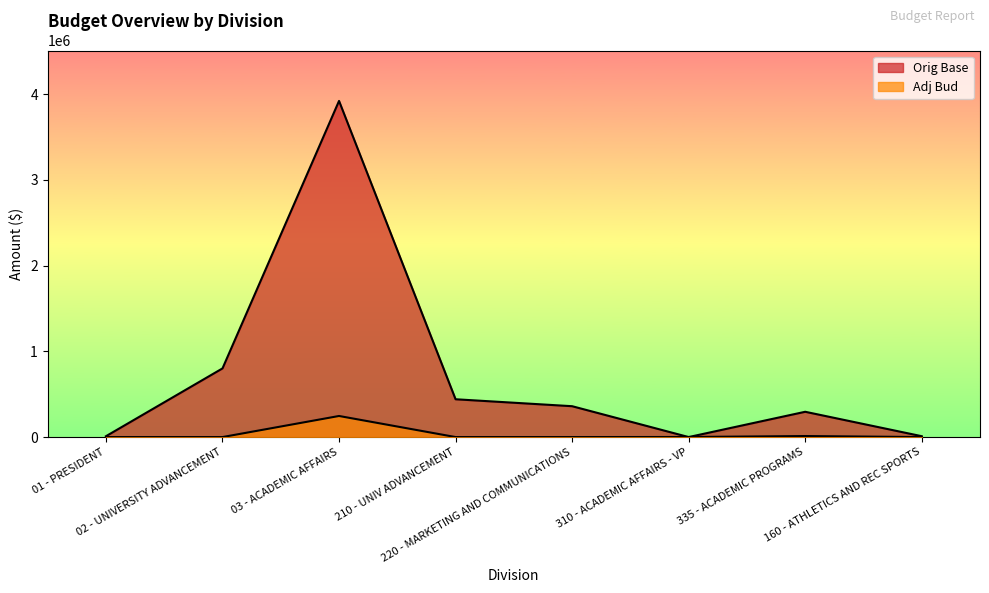

What is the sum of the Adj Bud values at 210 - UNIV ADVANCEMENT and 335 - ACADEMIC PROGRAMS?

12000